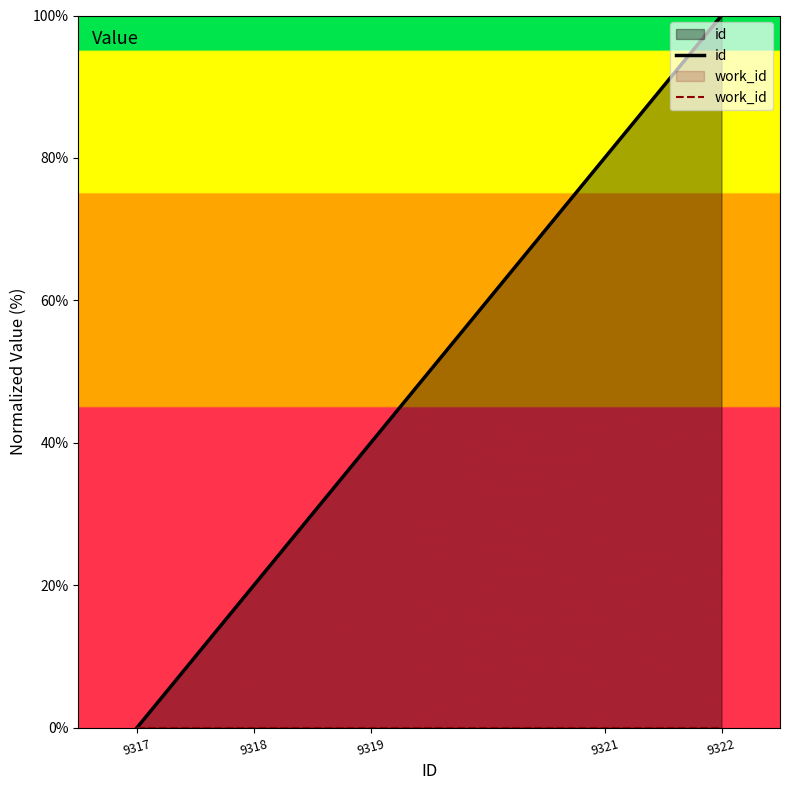

Which label corresponds to the largest value in the chart?

9322